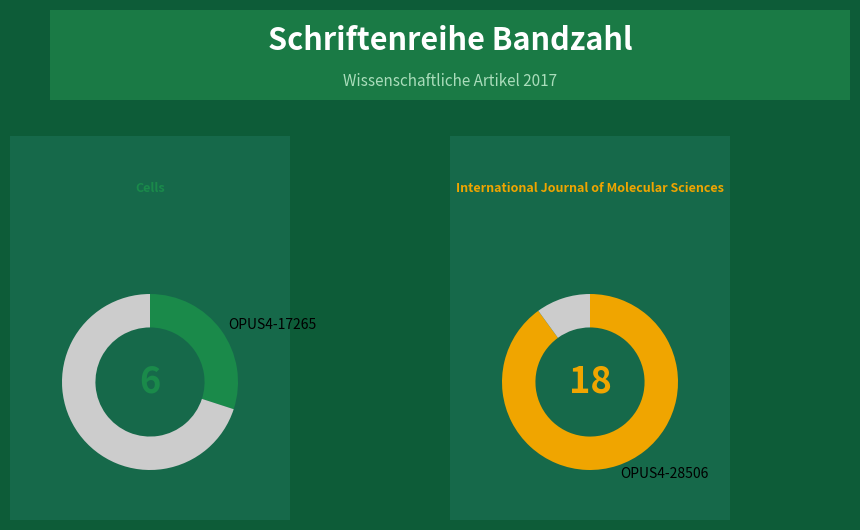

Rank the categories by value from lowest to highest.

OPUS4-17265, OPUS4-28506